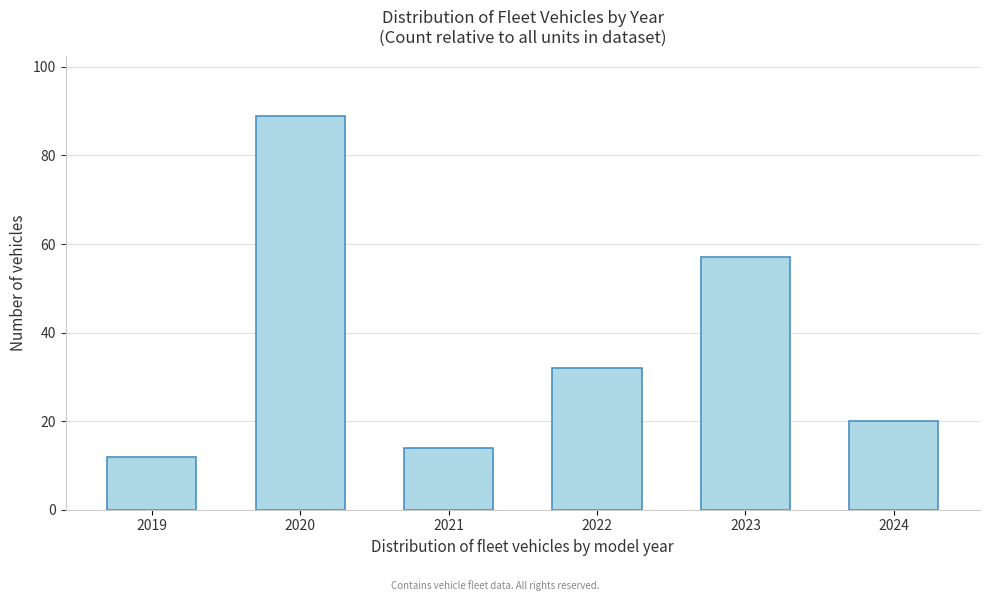

Reading left to right, extract all data points from this chart.

2019=12	2020=89	2021=14	2022=32	2023=57	2024=20